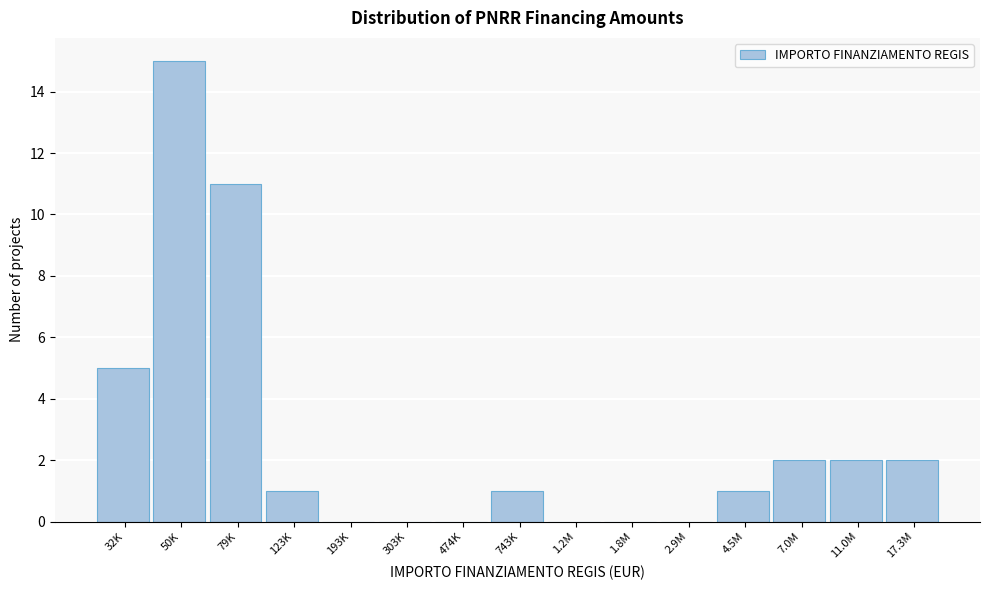

Reading left to right, transcribe all the data shown in this chart.

32K=5	50K=15	79K=11	123K=1	193K=0	303K=0	474K=0	743K=1	1.2M=0	1.8M=0	2.9M=0	4.5M=1	7.0M=2	11.0M=2	17.3M=2